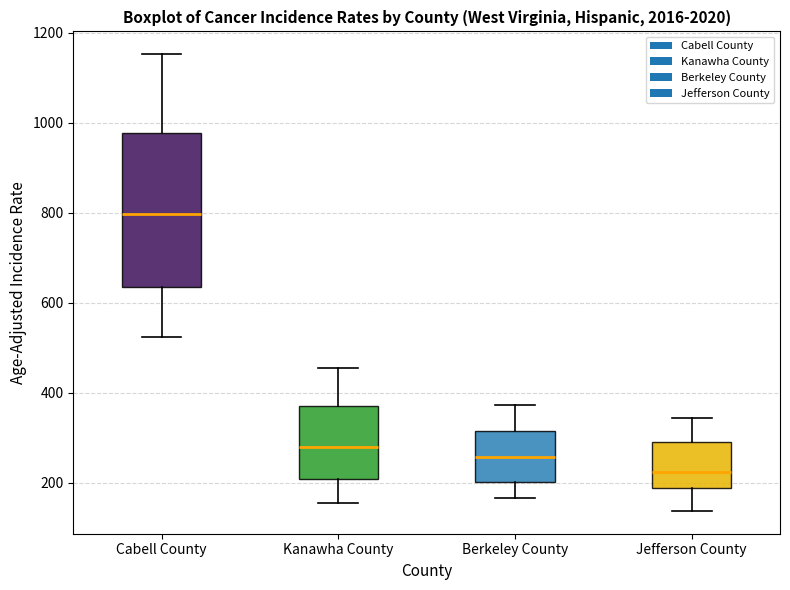

Reading left to right, read every box against the y-axis: the position of its median line, the range the box covers, and the ends of its whiskers. The values are not printed on the chart, so give them approximately, as read against the axis.

Cabell County: median 800, box 640 to 980, whiskers 520 to 1160
Kanawha County: median 280, box 200 to 360, whiskers 160 to 460
Berkeley County: median 260, box 200 to 320, whiskers 160 to 380
Jefferson County: median 220, box 180 to 300, whiskers 140 to 340